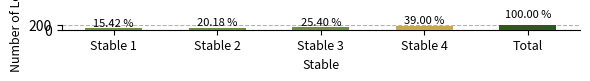

Rank the categories by value from lowest to highest.

Stable 1, Stable 2, Stable 3, Stable 4, Total